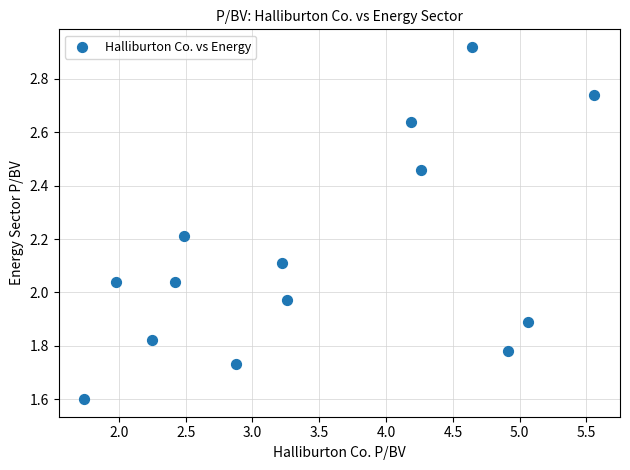

What is the range of X values (max minus min)?

3.8